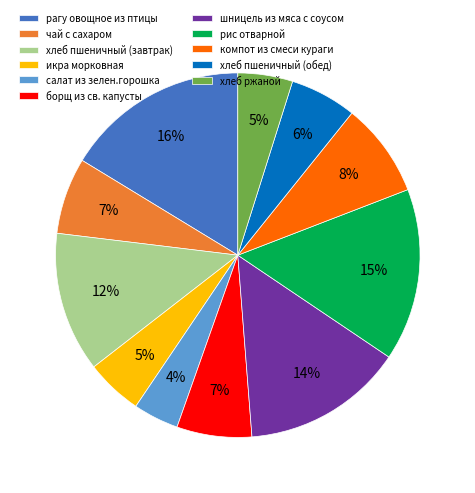

To the nearest percent, what percentage of the pie is шницель из мяса с соусом?

14%